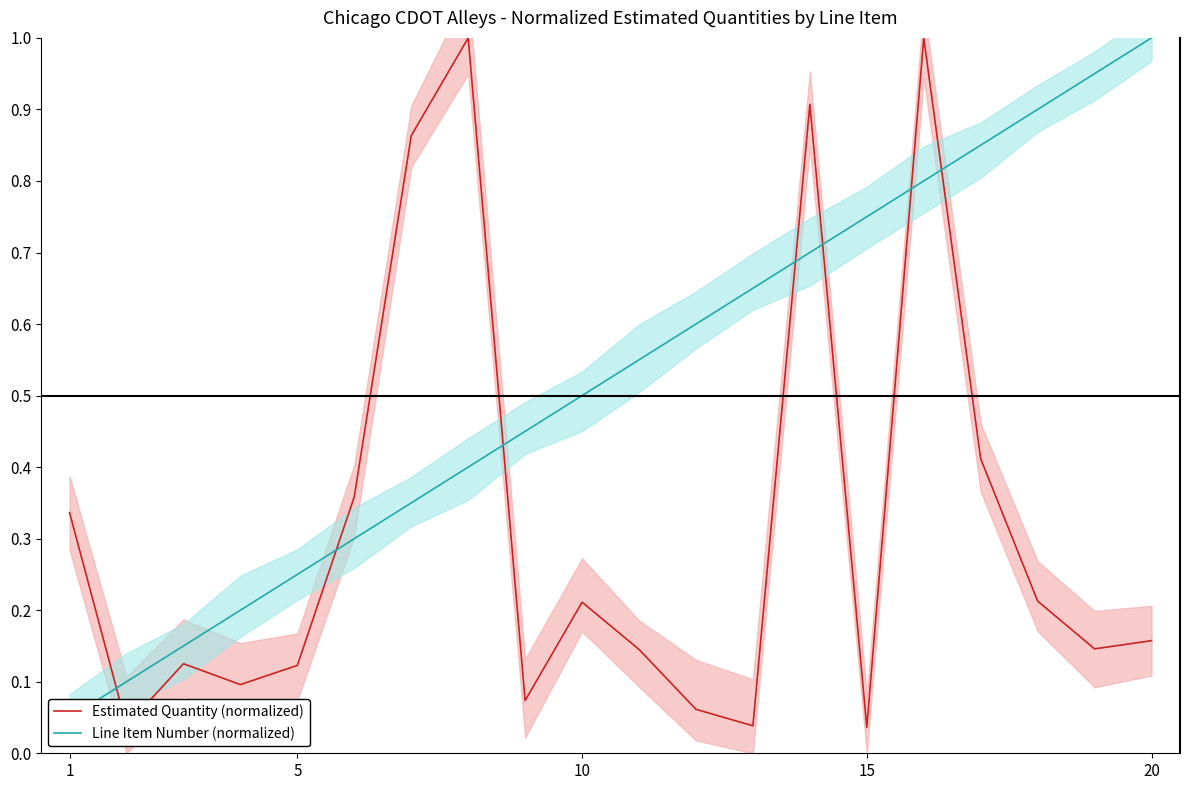

What is the difference between the second highest and second lowest values in the Line Item Number (normalized) series?

0.8